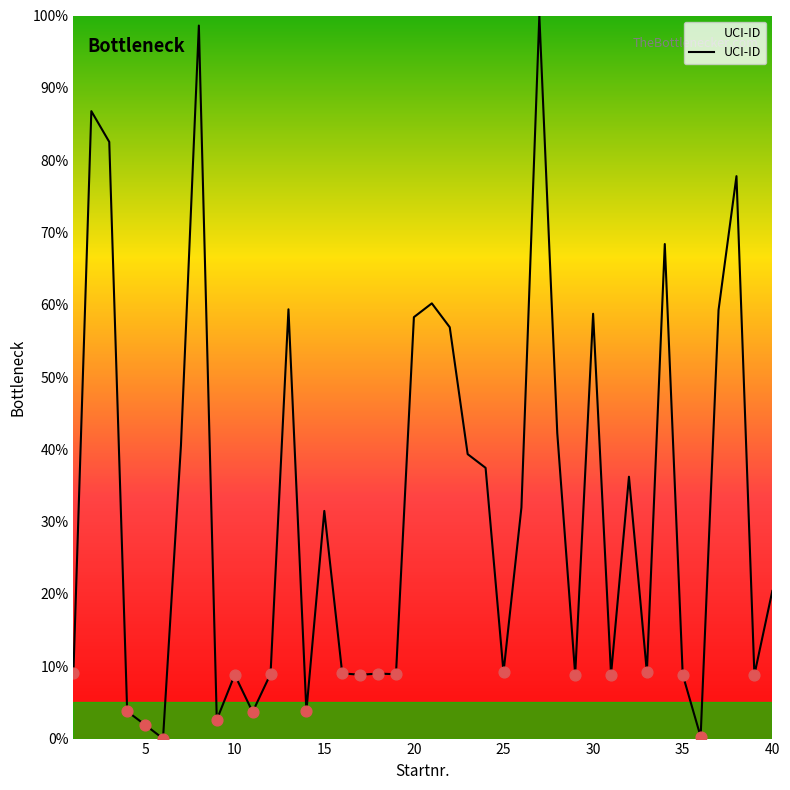

What is the greatest value displayed?

100.0